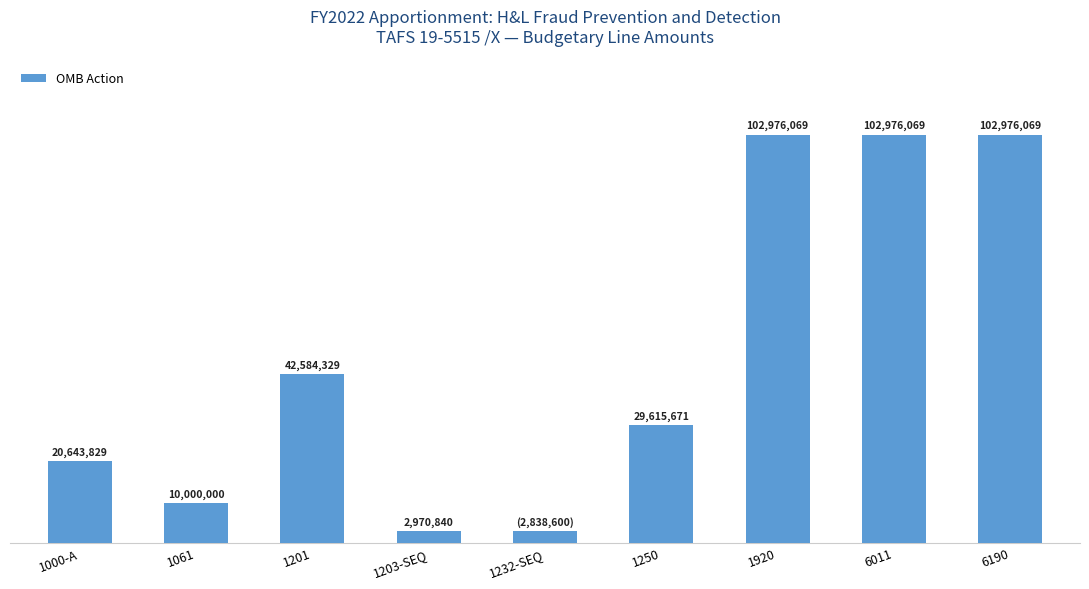

Are the bars horizontal?

No